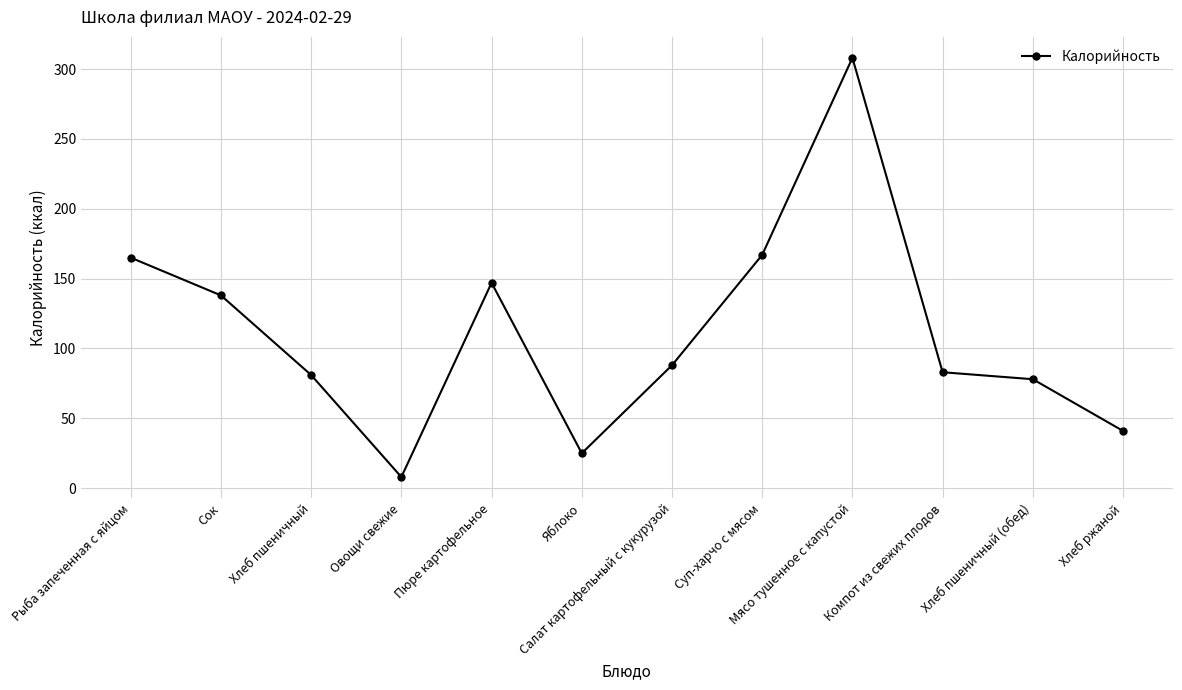

At which category does the data reach its first local peak?

Пюре картофельное